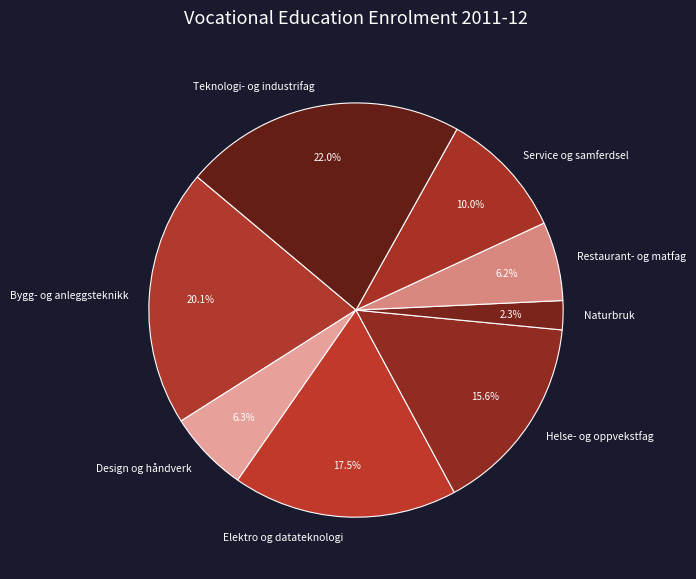

Which has a higher value, Design og håndverk or Service og samferdsel?

Service og samferdsel